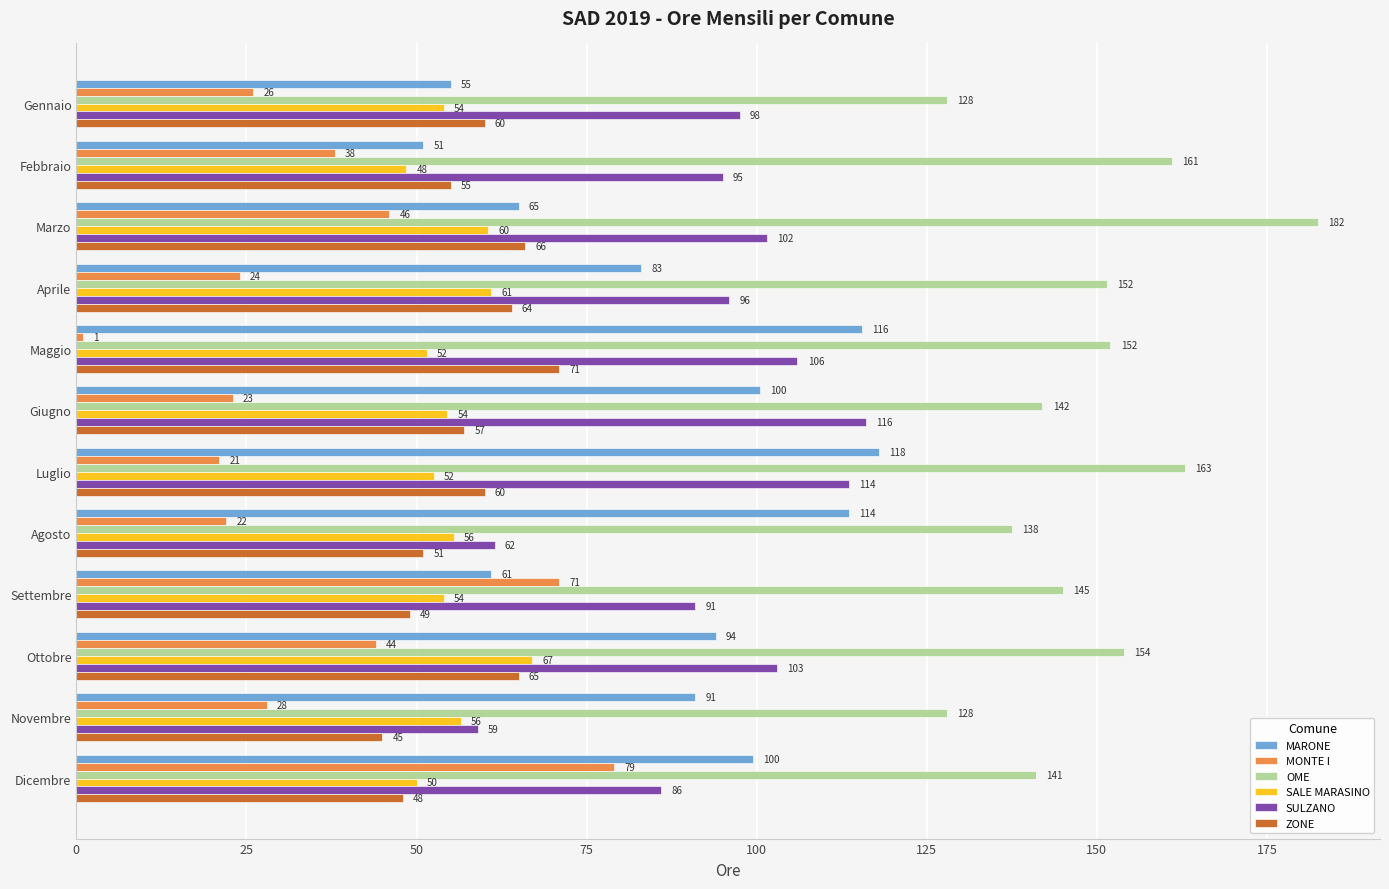

What is the smallest value displayed?

1.0